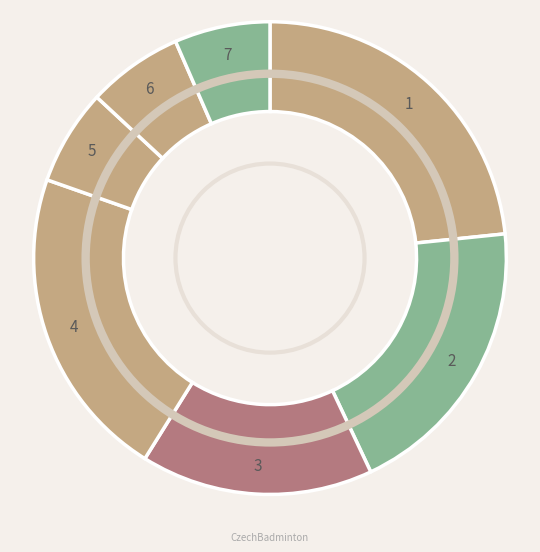

Is Horová Magdaléna the majority of the pie?

No